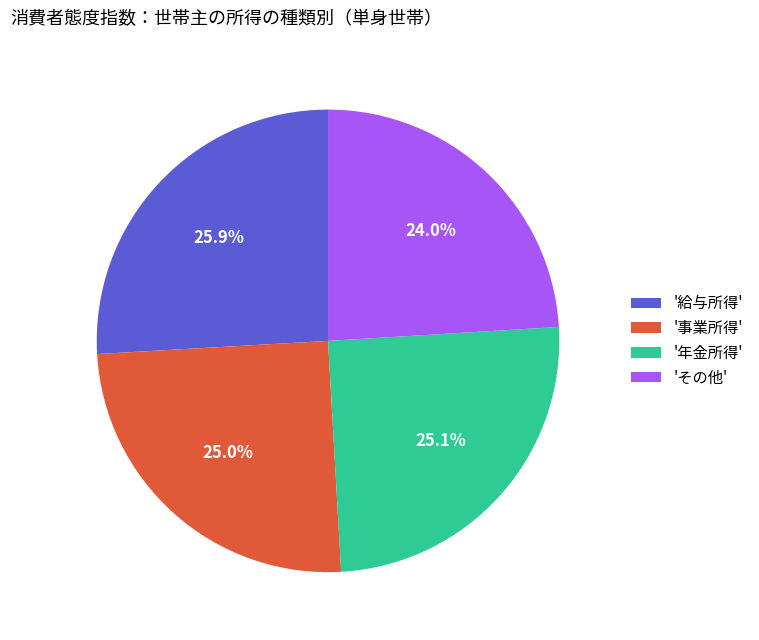

Approximately how many times larger is the value at '給与所得' compared to '事業所得'?

1.0